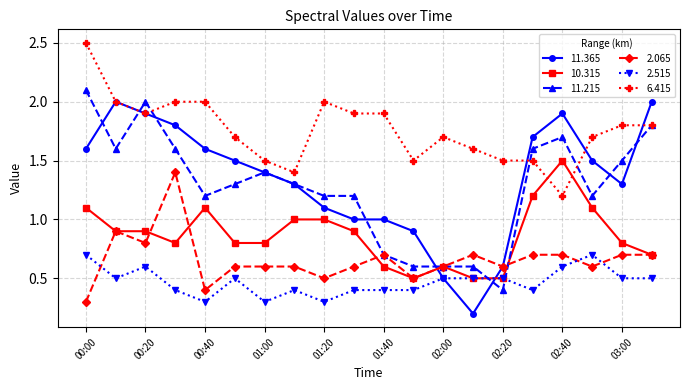

Which series has the widest spread of values?

11.365